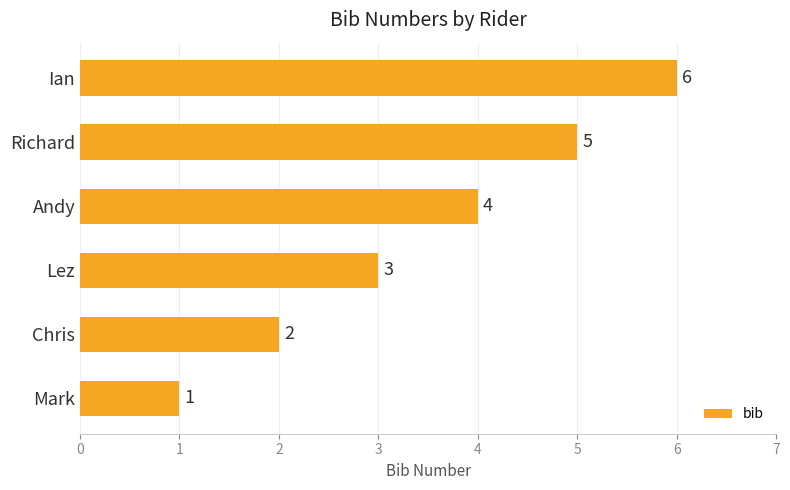

Count the values in the range 2 to 5.

4